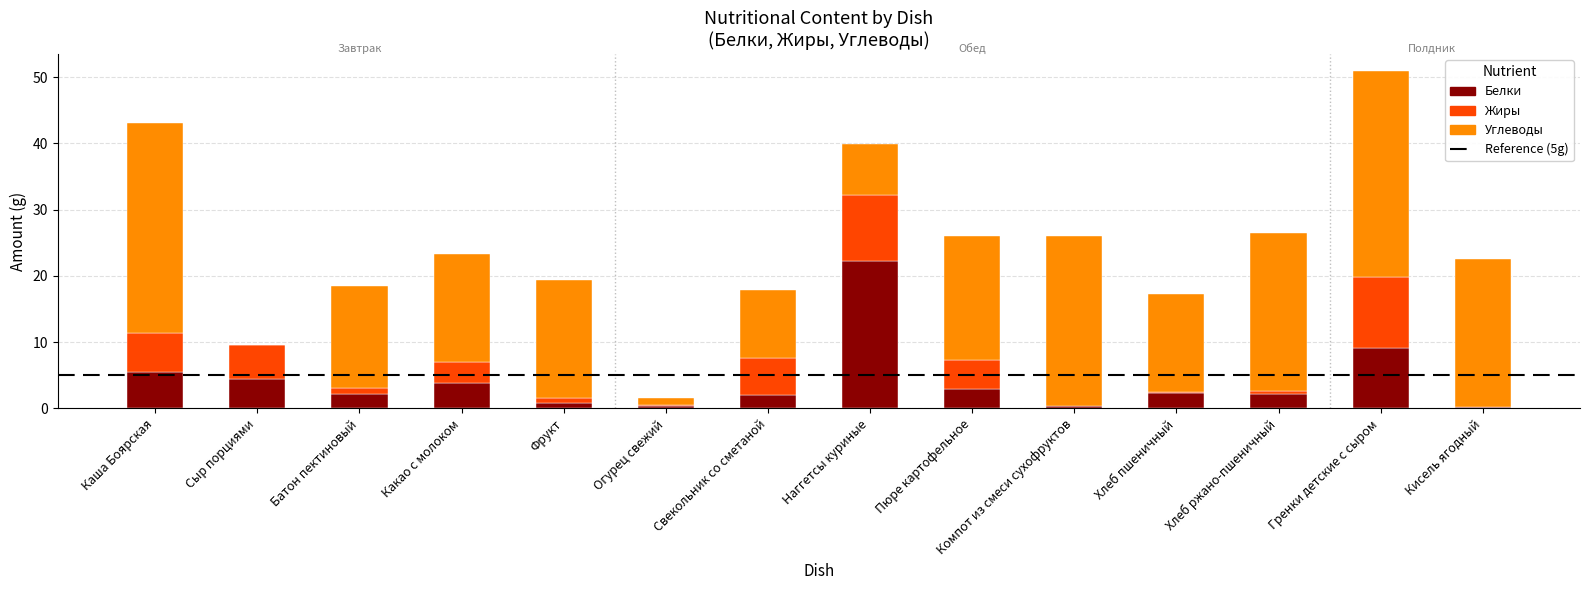

What is the sum of all Белки values?

58.8